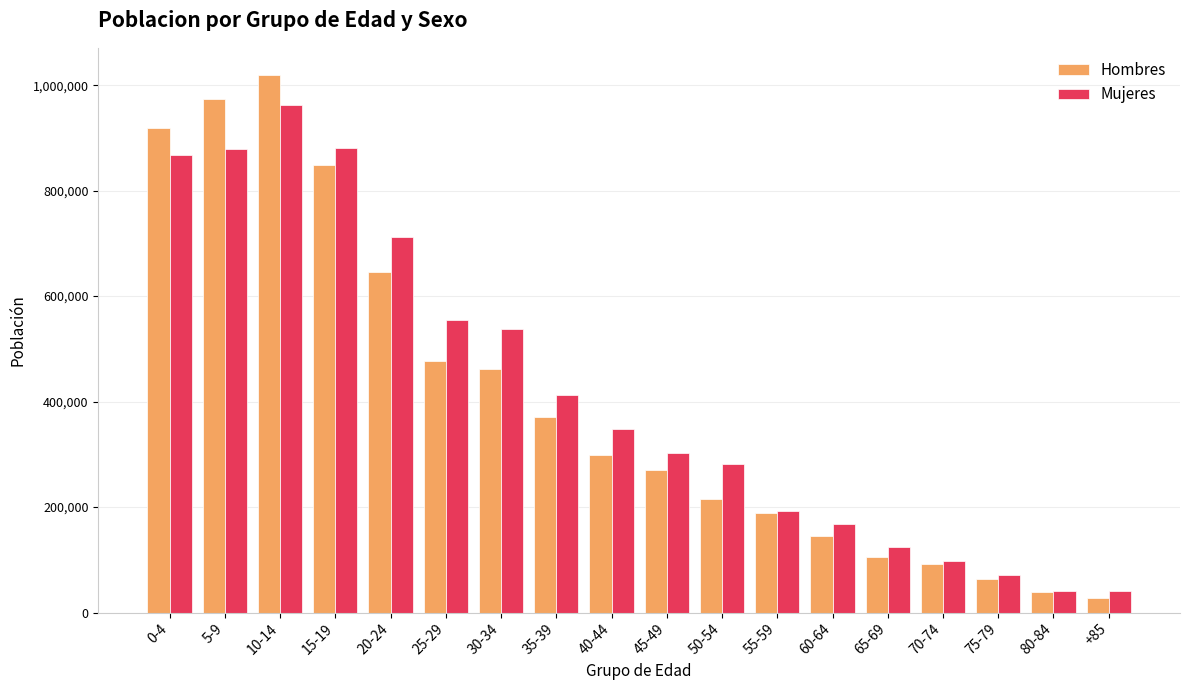

Between 20-24 and 45-49, which series saw the biggest shift?

Mujeres